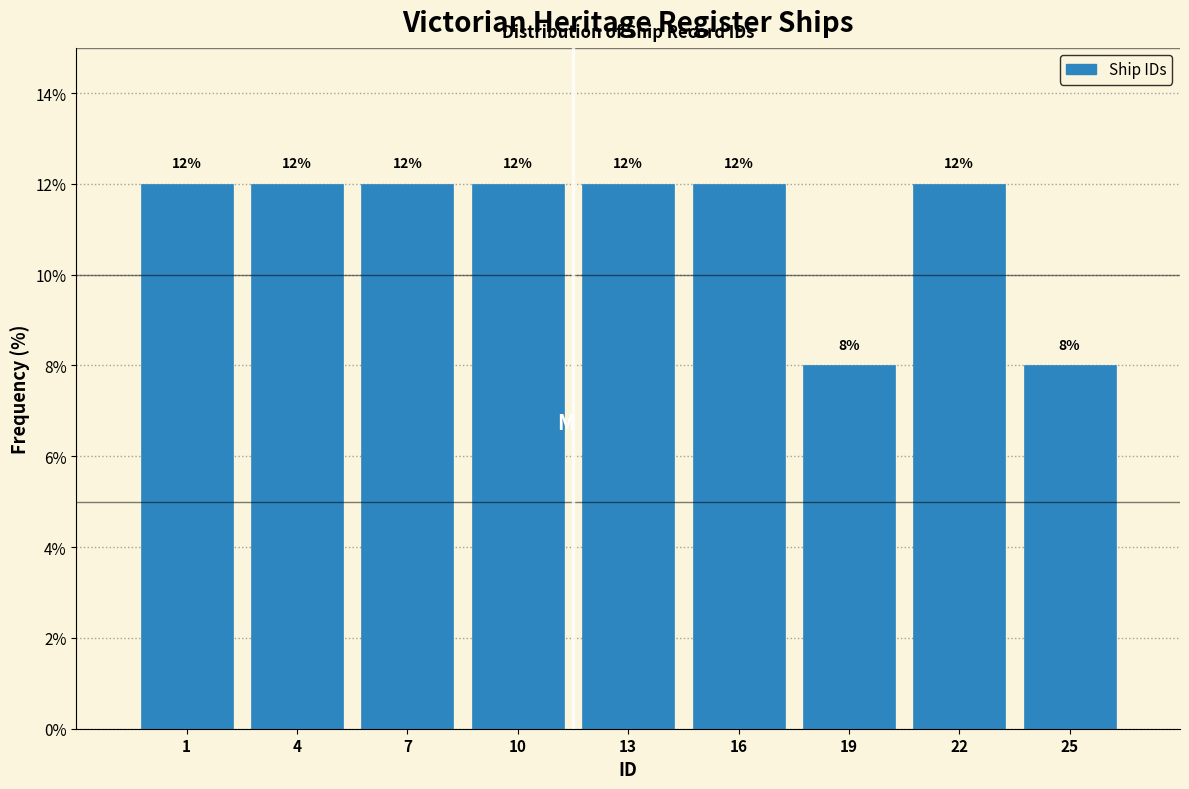

Reading left to right, transcribe all the data shown in this chart.

12	12	12	12	12	12	8	12	8